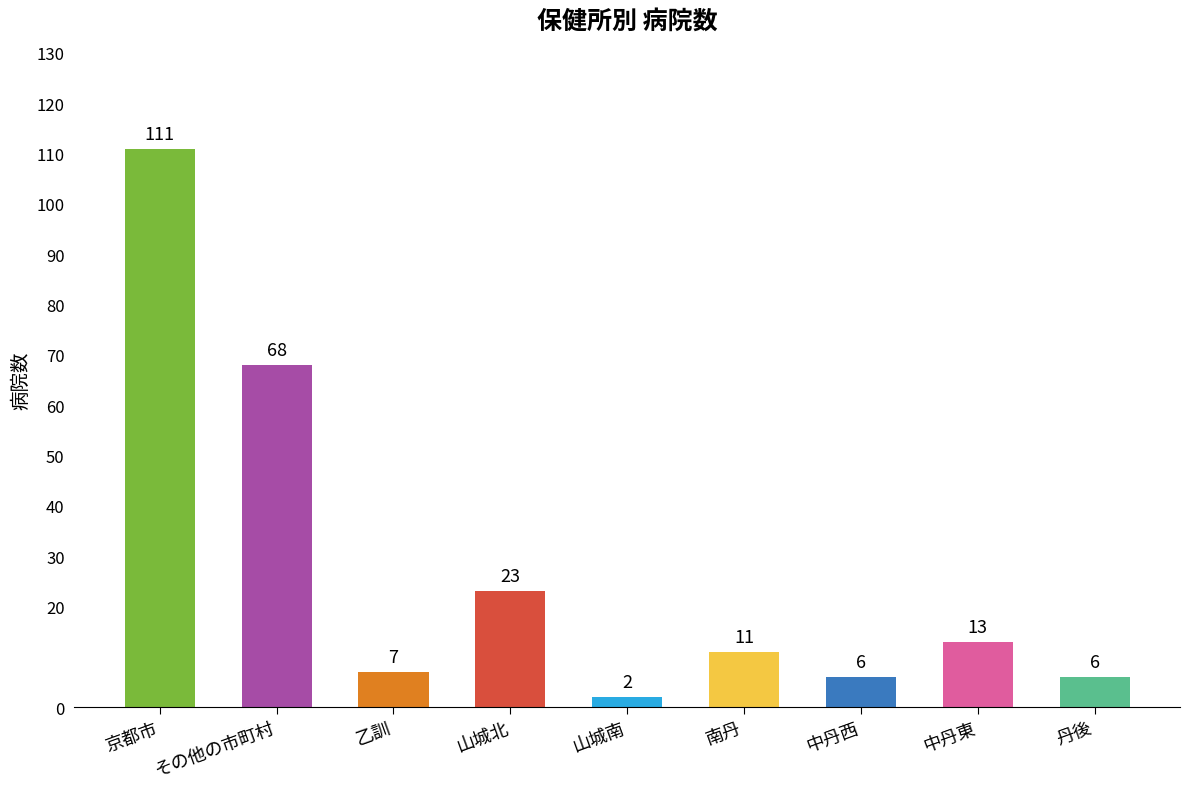

What position from the right is 中丹東?

2